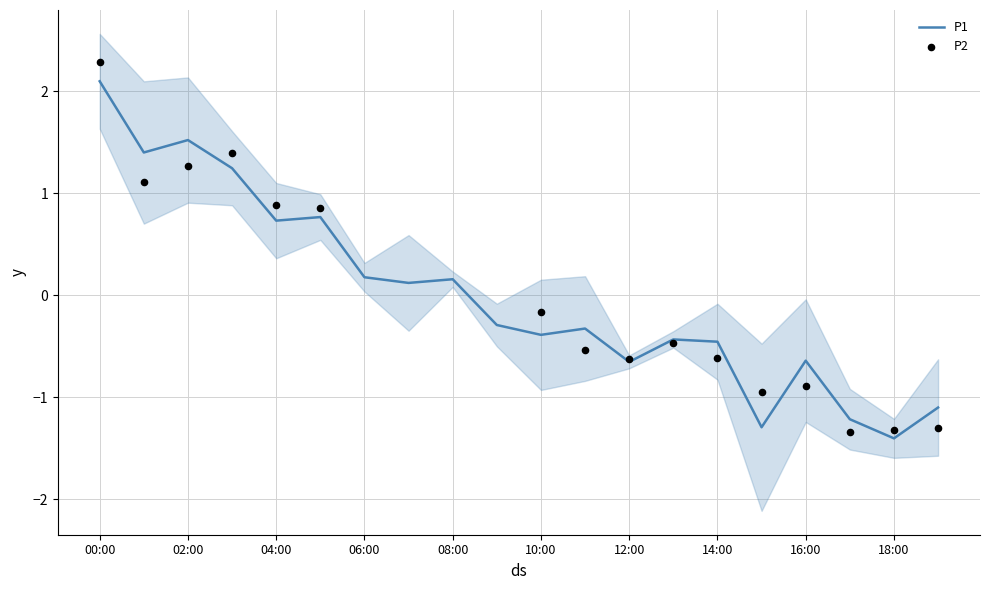

Between 00:00 and 15:00, which is larger?

00:00